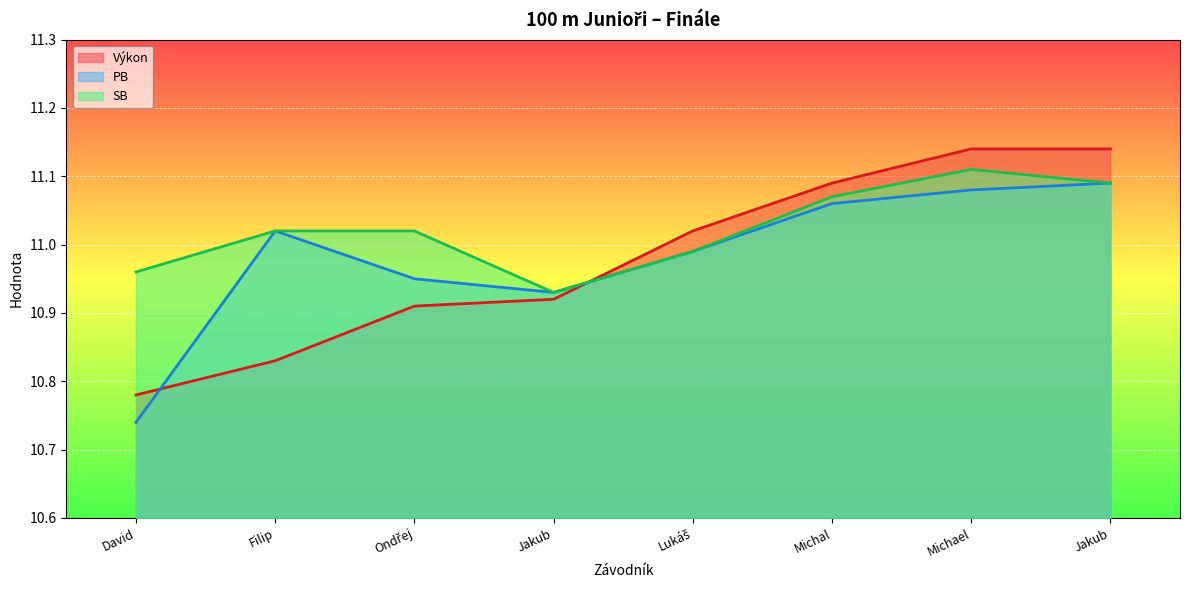

How many times do Výkon and SB cross each other?

1